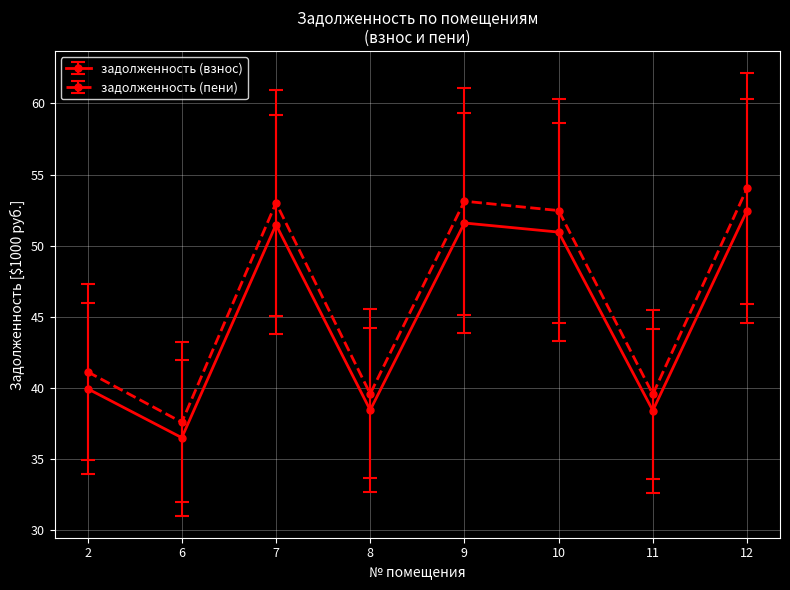

Rank the series by their maximum value, from highest to lowest.

задолженность (пени), задолженность (взнос)